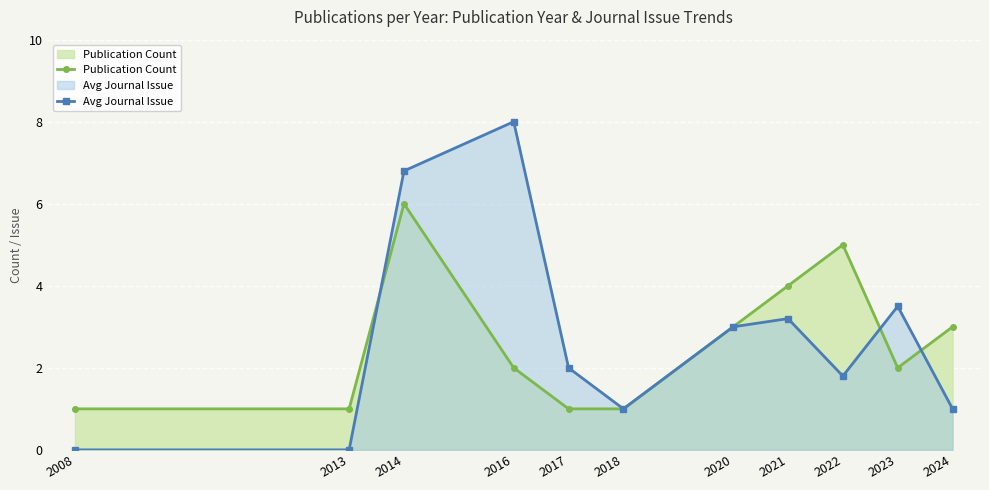

List the labels in order of Publication Count value, smallest first.

2008, 2013, 2017, 2018, 2016, 2023, 2020, 2024, 2021, 2022, 2014